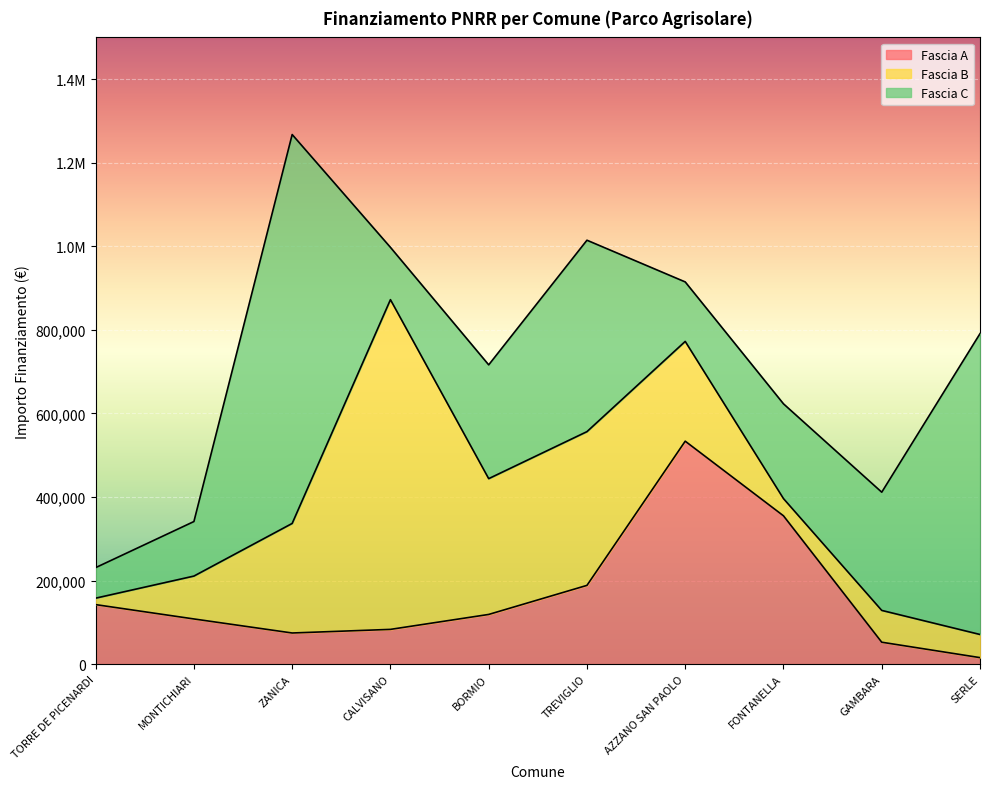

Which series changed the most between BORMIO and FONTANELLA?

Fascia B